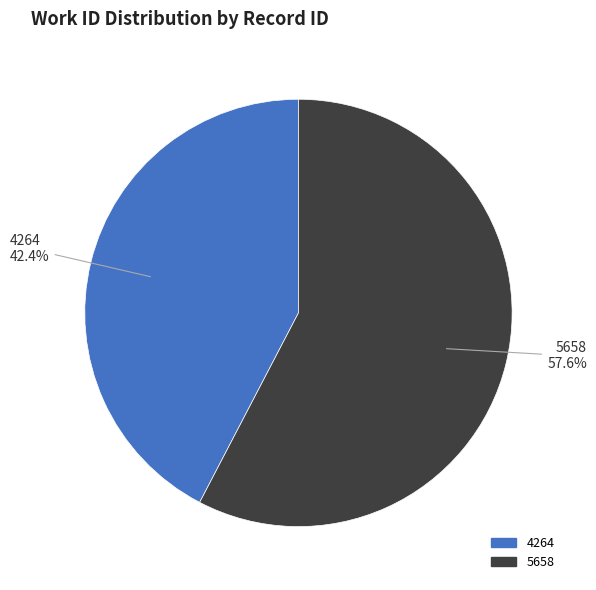

Count the number of slices in the pie.

2